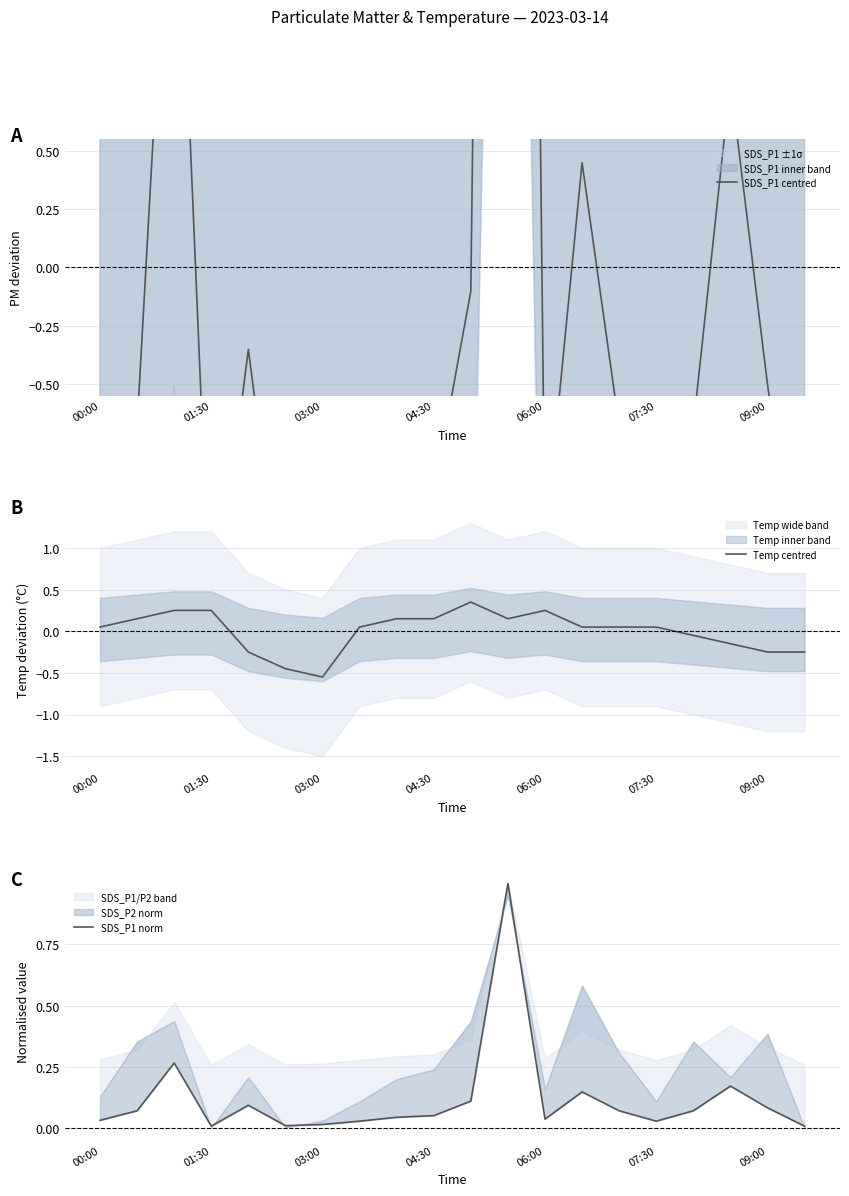

Is it true that Temp centred equals -0.2 at 03:00?

False